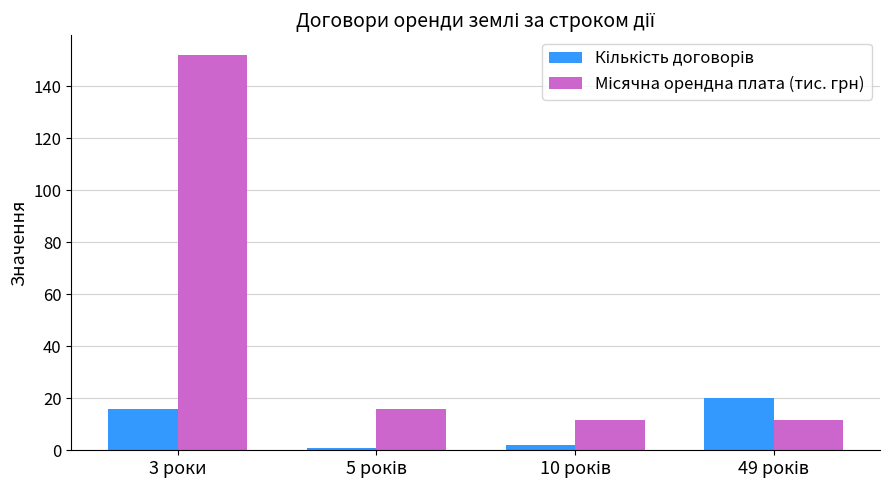

At which category does the chart reach its peak across all series?

3 роки